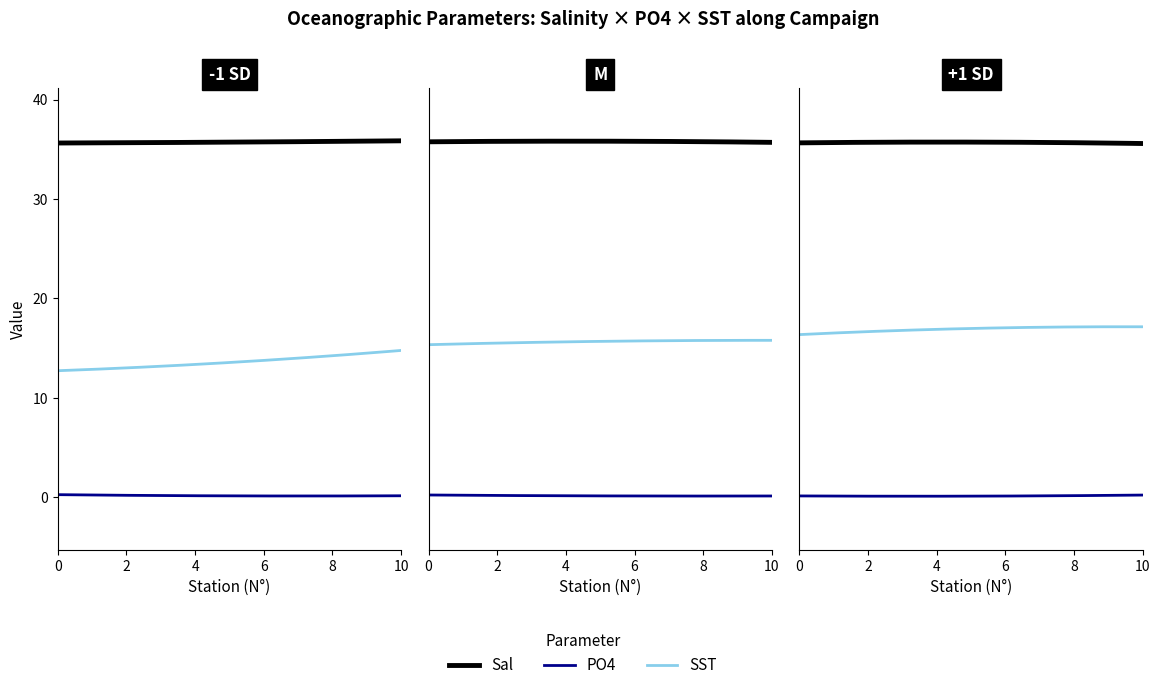

True or false: SST and PO4 intersect in this chart.

False